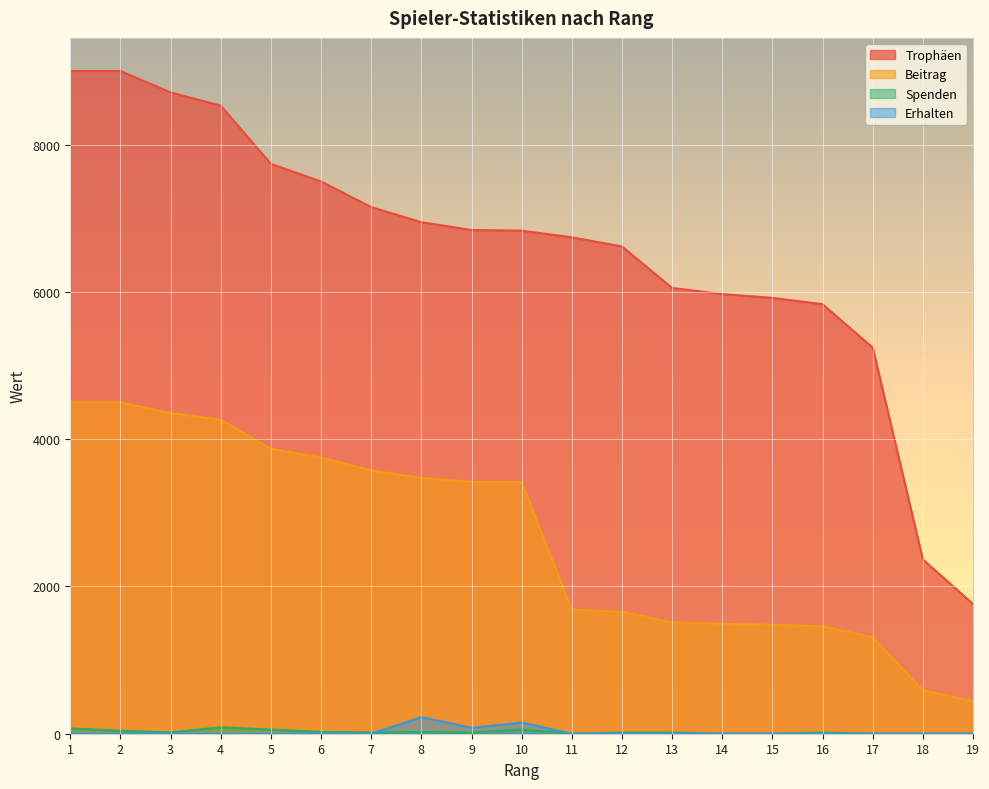

Rank the categories by Erhalten value from highest to lowest.

8, 10, 9, 1, 2, 3, 4, 5, 6, 7, 11, 12, 13, 14, 15, 16, 17, 18, 19